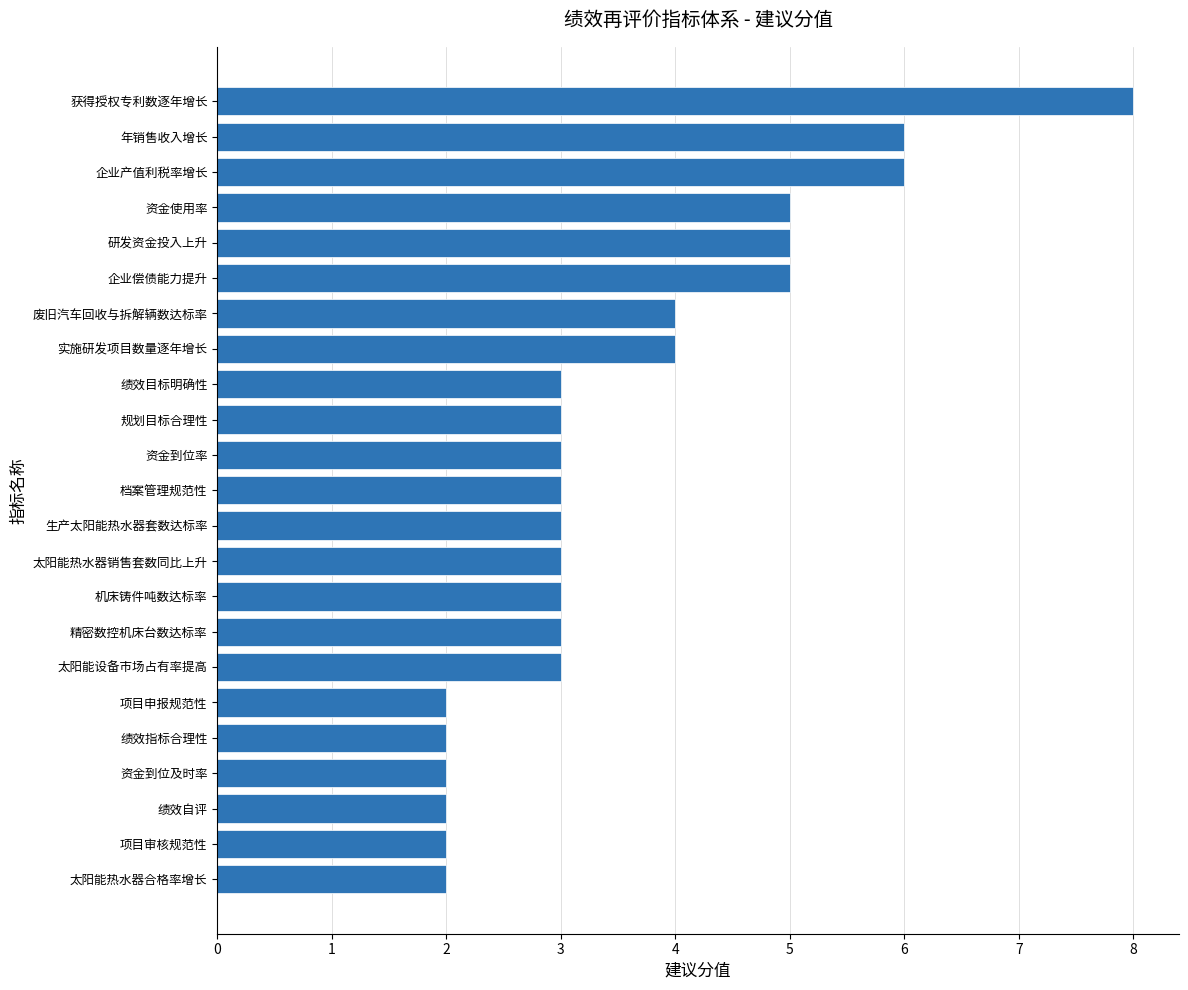

What position from the bottom is 年销售收入增长?

22